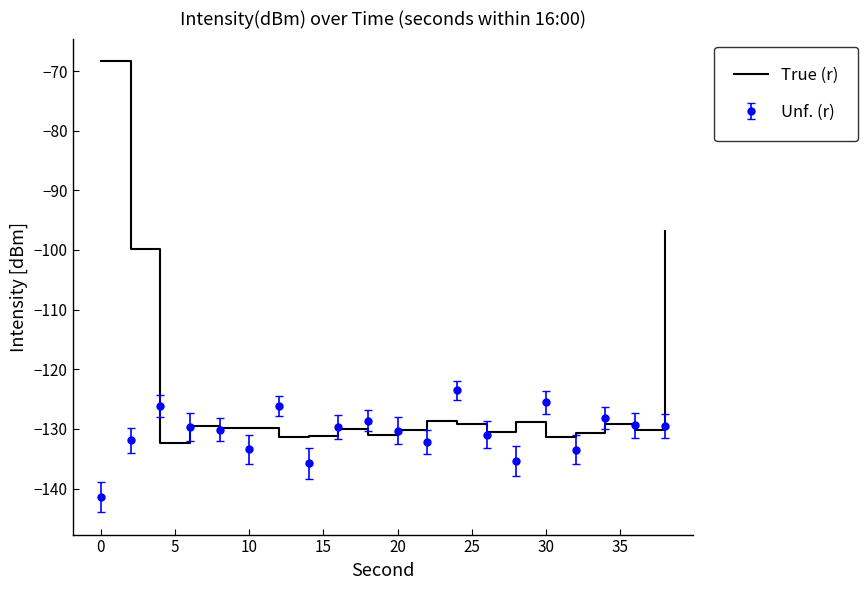

Which series has the largest range (max minus min)?

True (r)